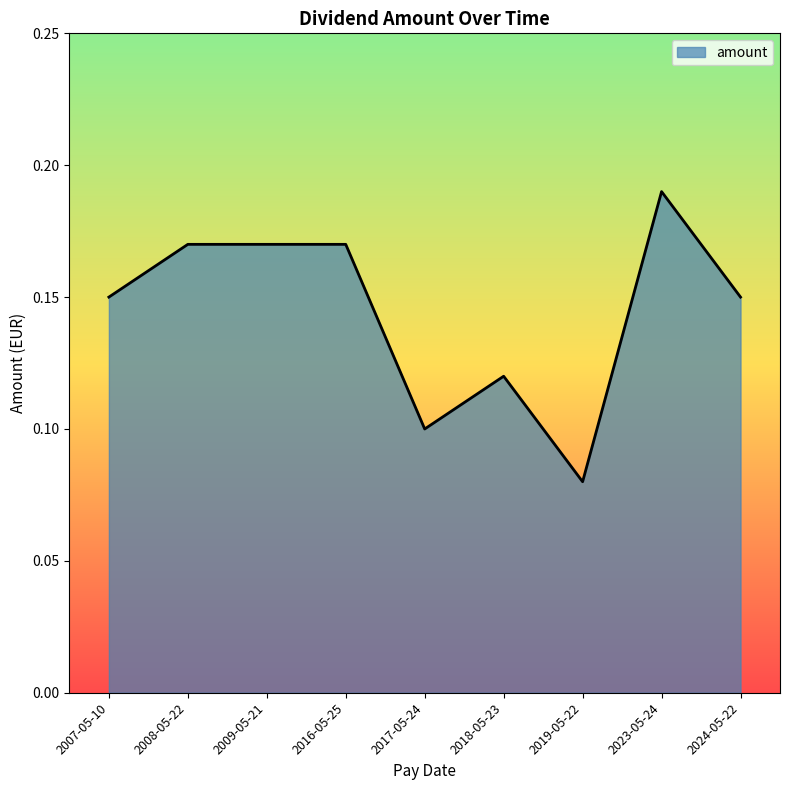

Which category has the lowest value across all series?

2019-05-22